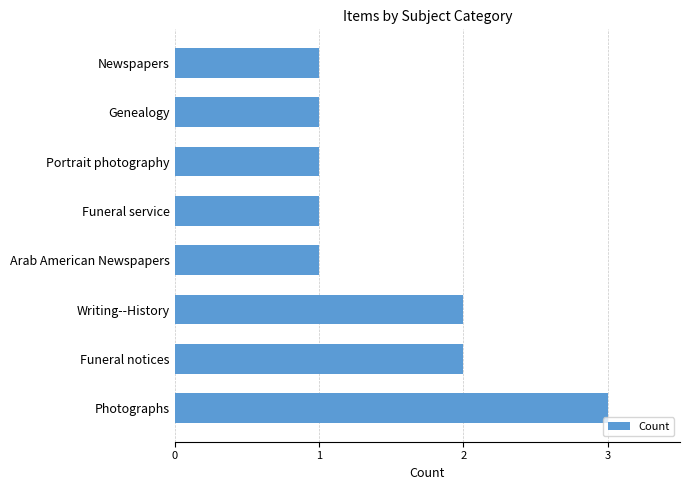

How many distinct data groups are displayed?

1